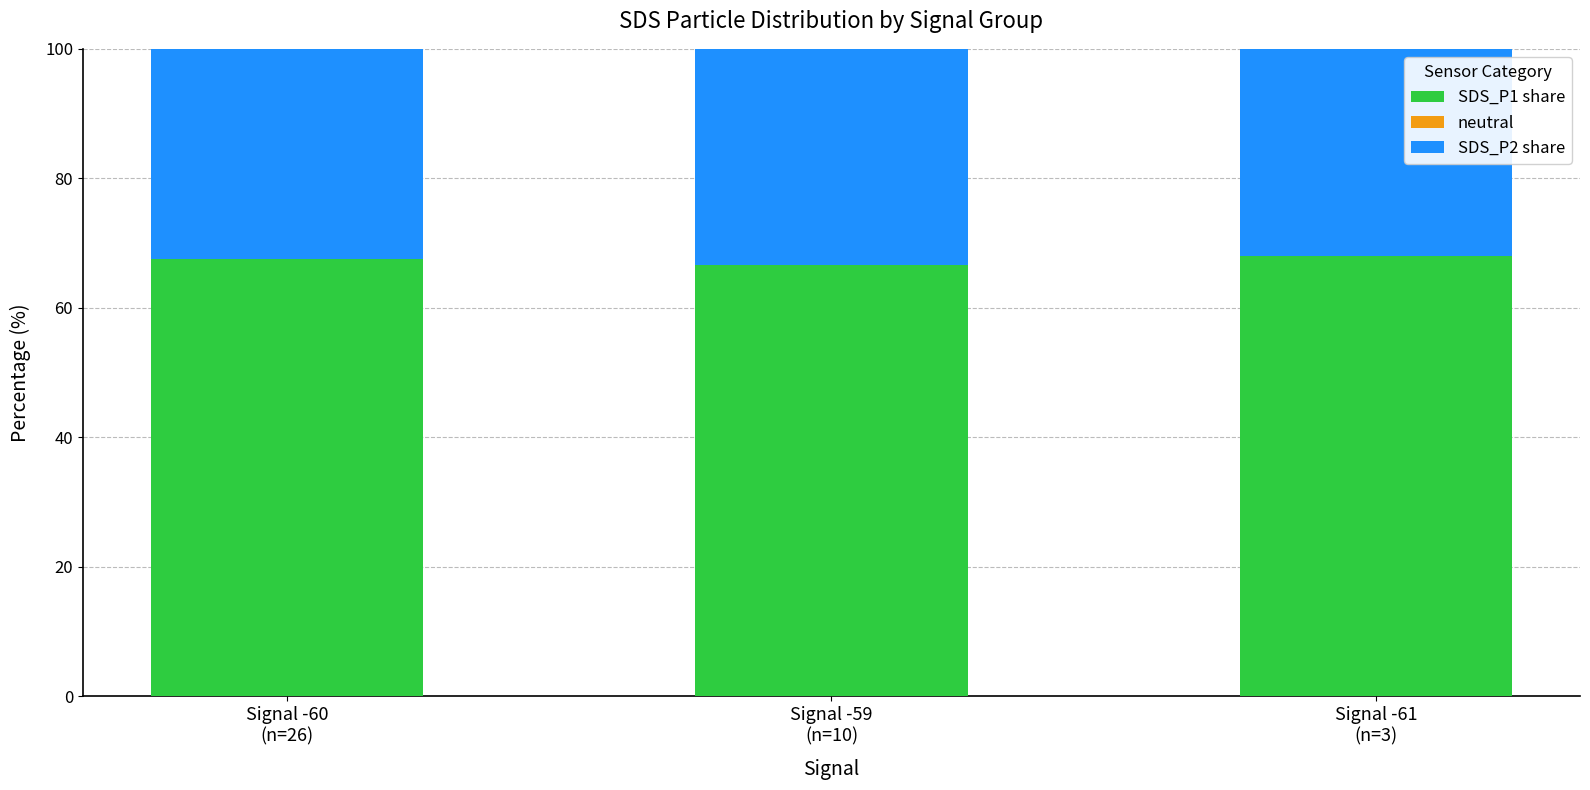

Are the bars grouped side by side (vs. stacked)?

No